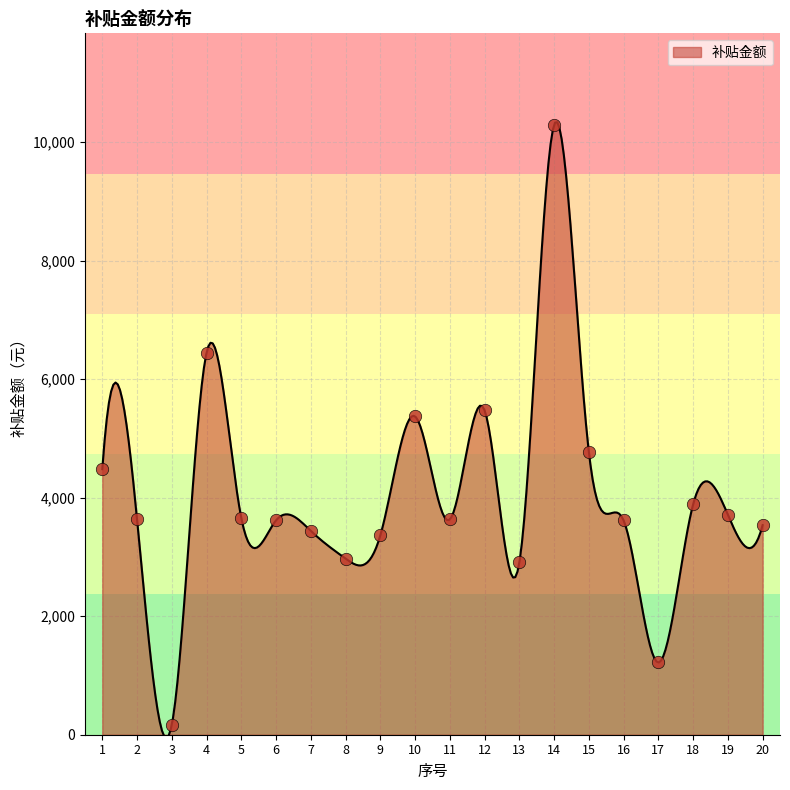

What is the change in value from 4 to 5?

-2789.6